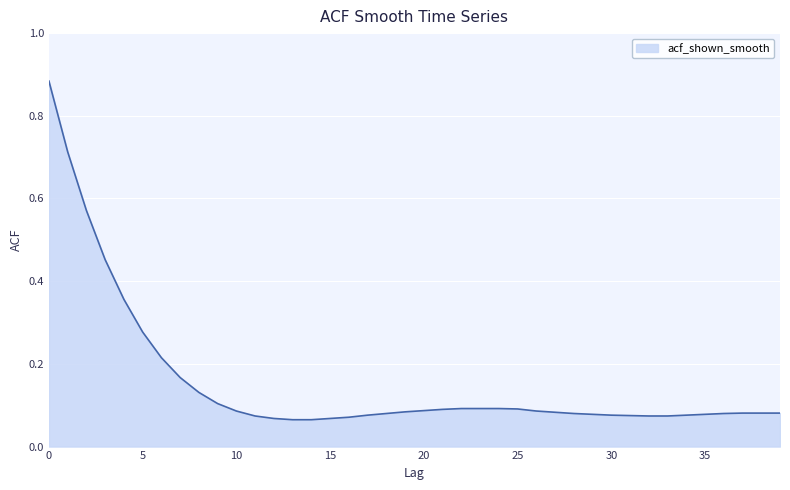

What is the difference between the maximum and minimum values?

0.8